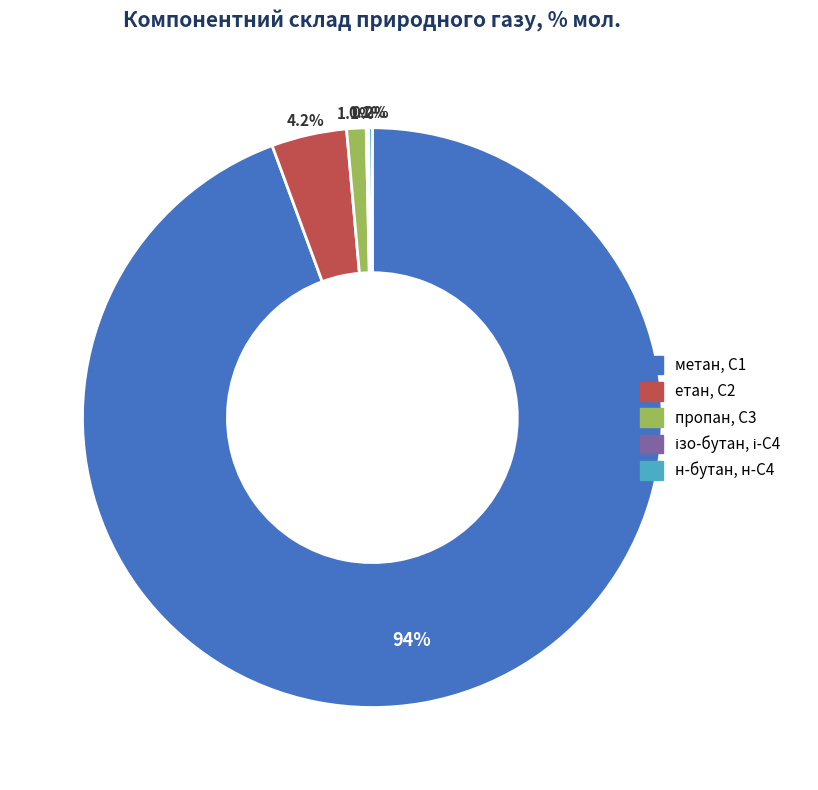

Between етан, С2 and пропан, С3, which is larger?

етан, С2